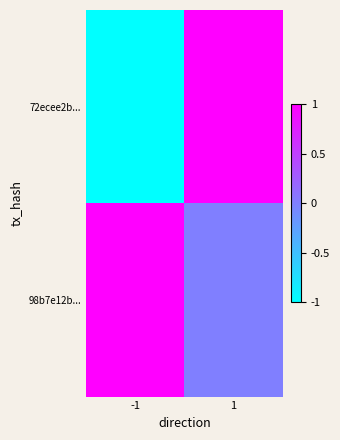

Which has a higher value, -1 or 1?

1